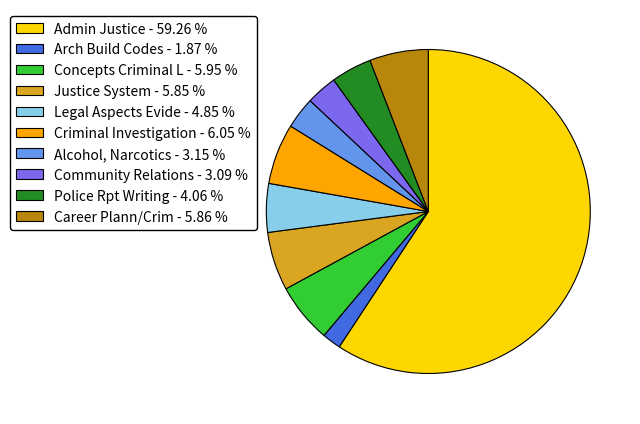

How many slices are in this pie chart?

10